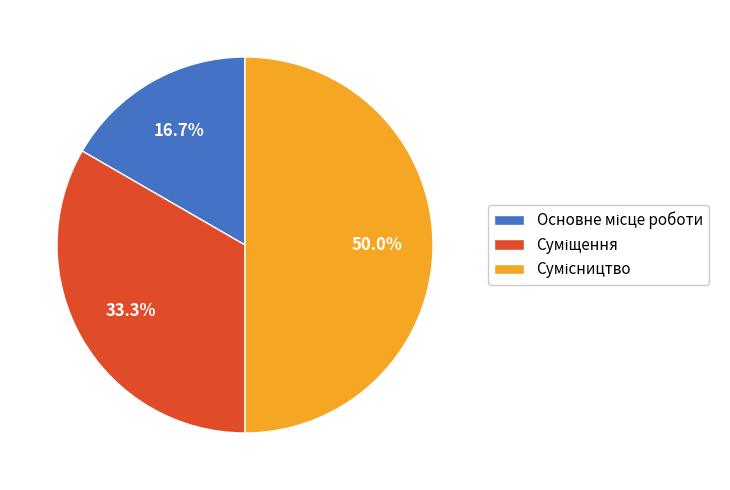

Count the number of slices in the pie.

3